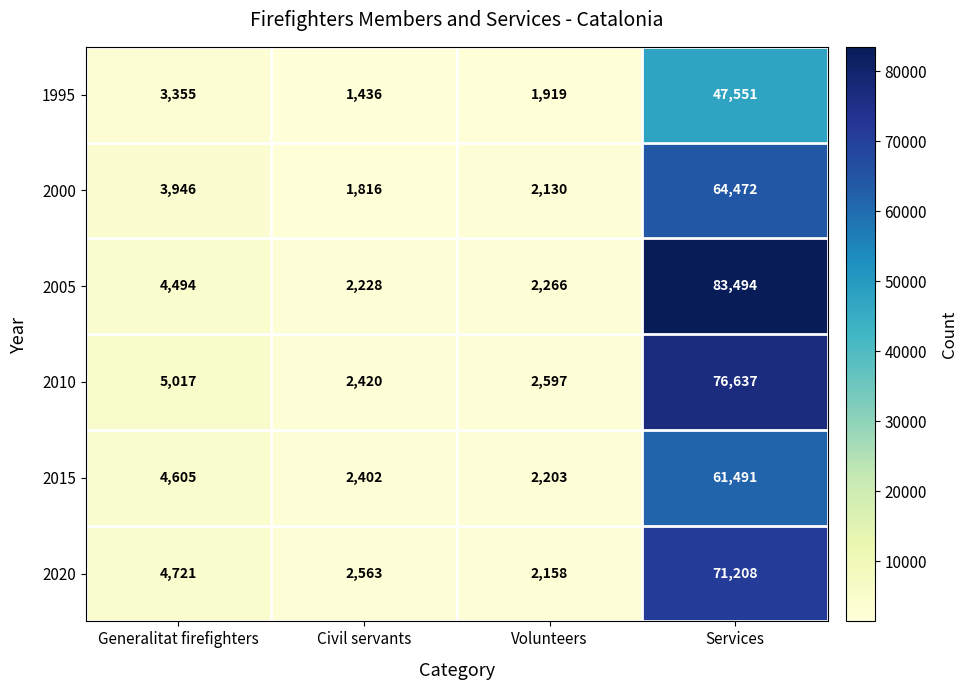

Which series has the largest range (max minus min)?

2005